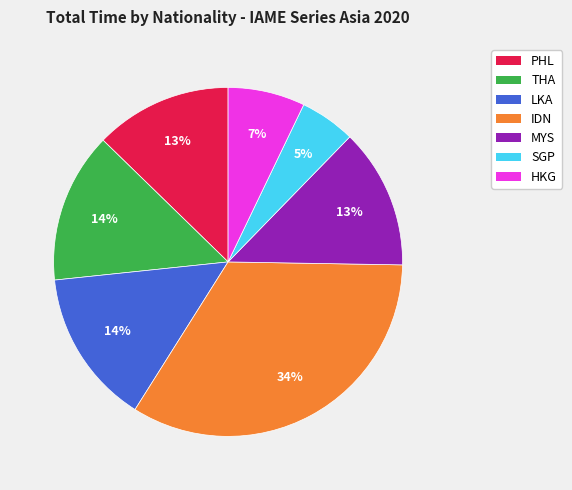

To the nearest percent, what is the average slice percentage?

14%